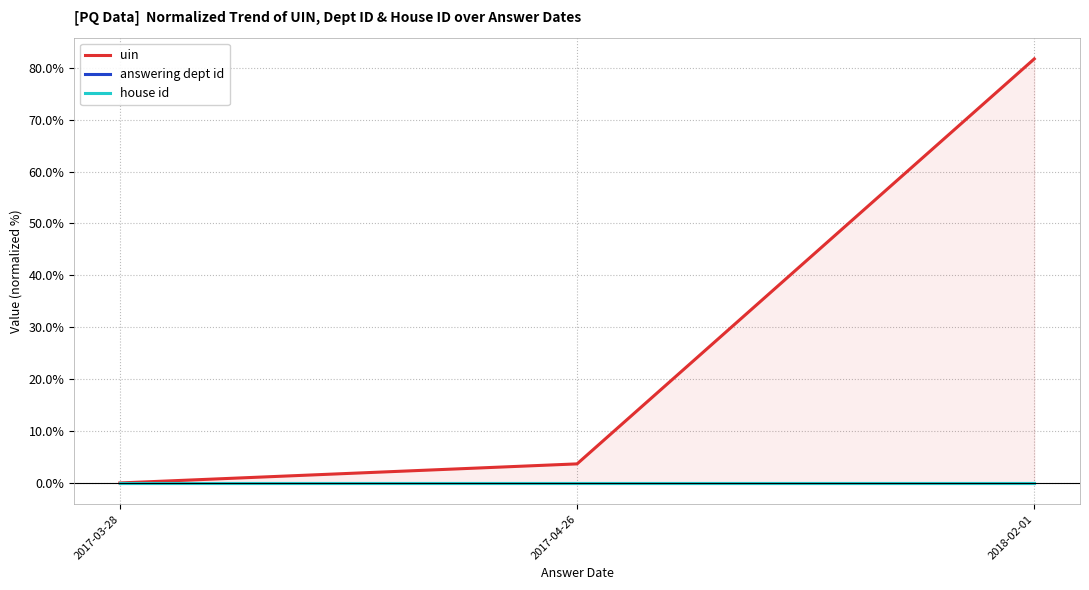

What is the greatest value displayed?

81.7